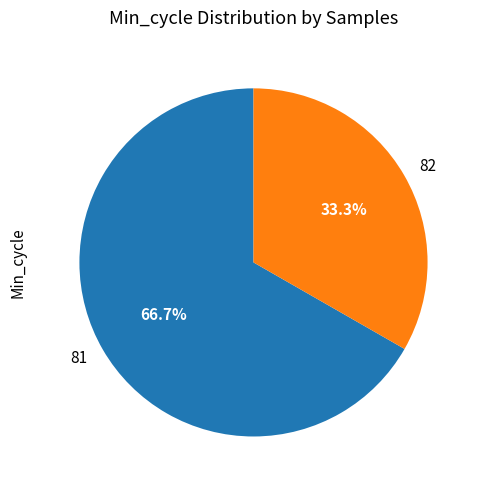

Which category has the smallest portion of the pie?

82